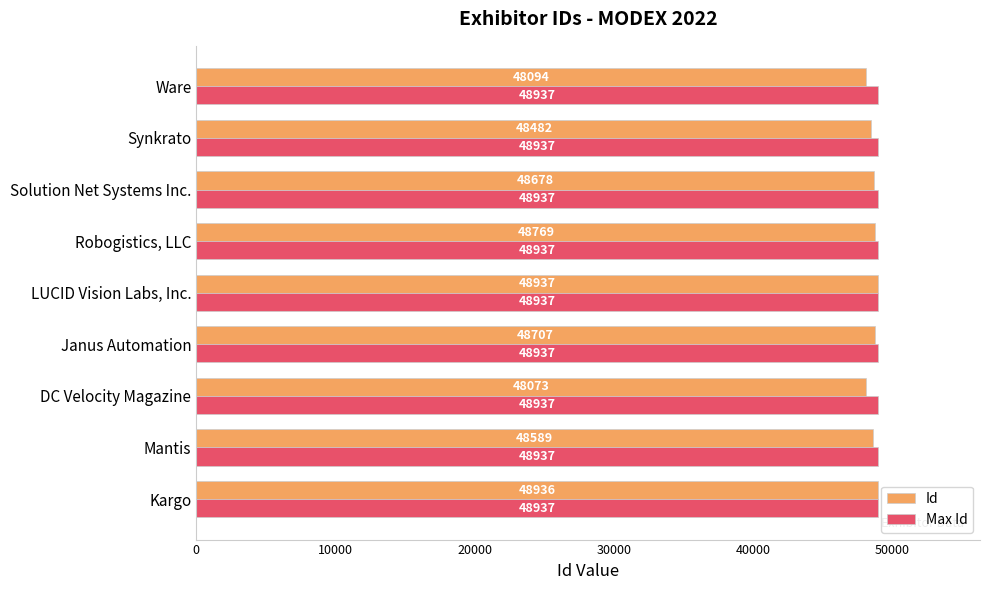

True or false: Id has a value of 84172 at DC Velocity Magazine.

False